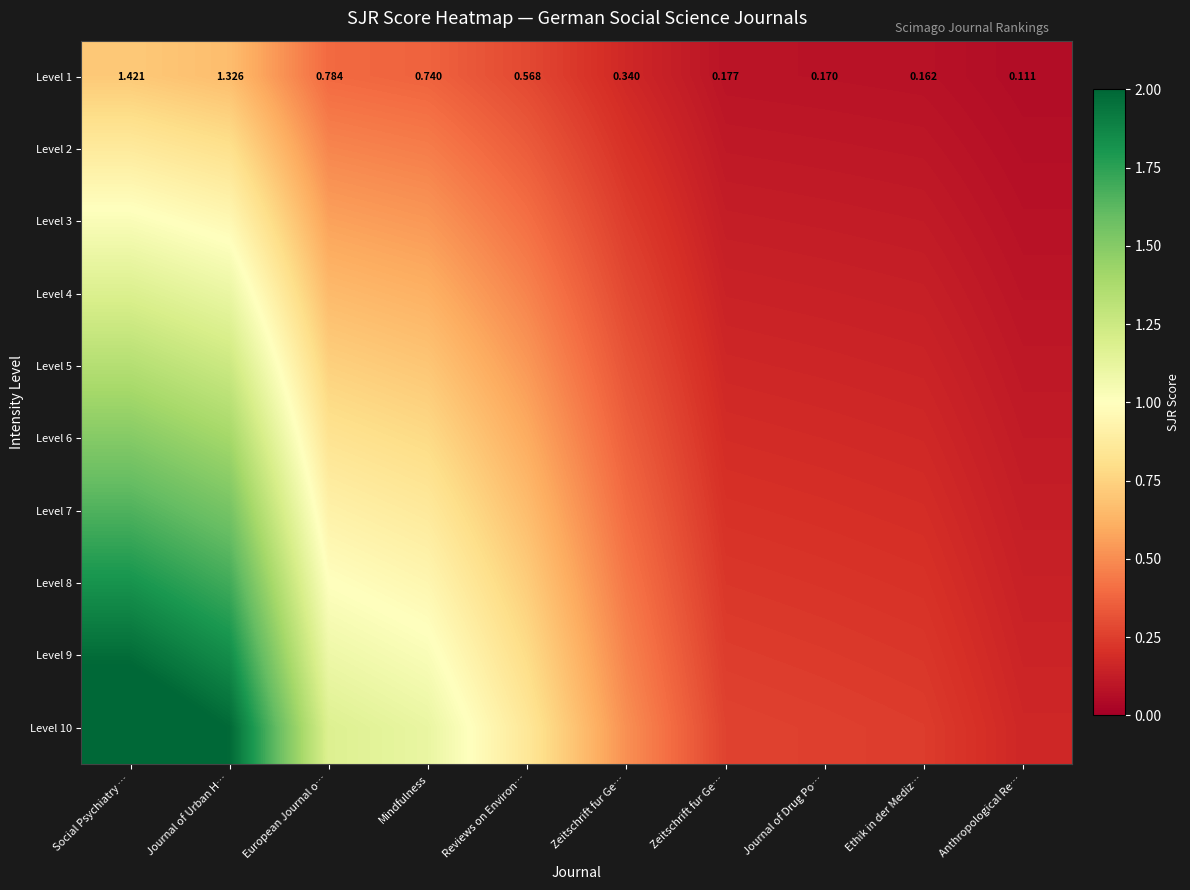

Which category has the lowest value in the Level 1 series?

Anthropological Re…